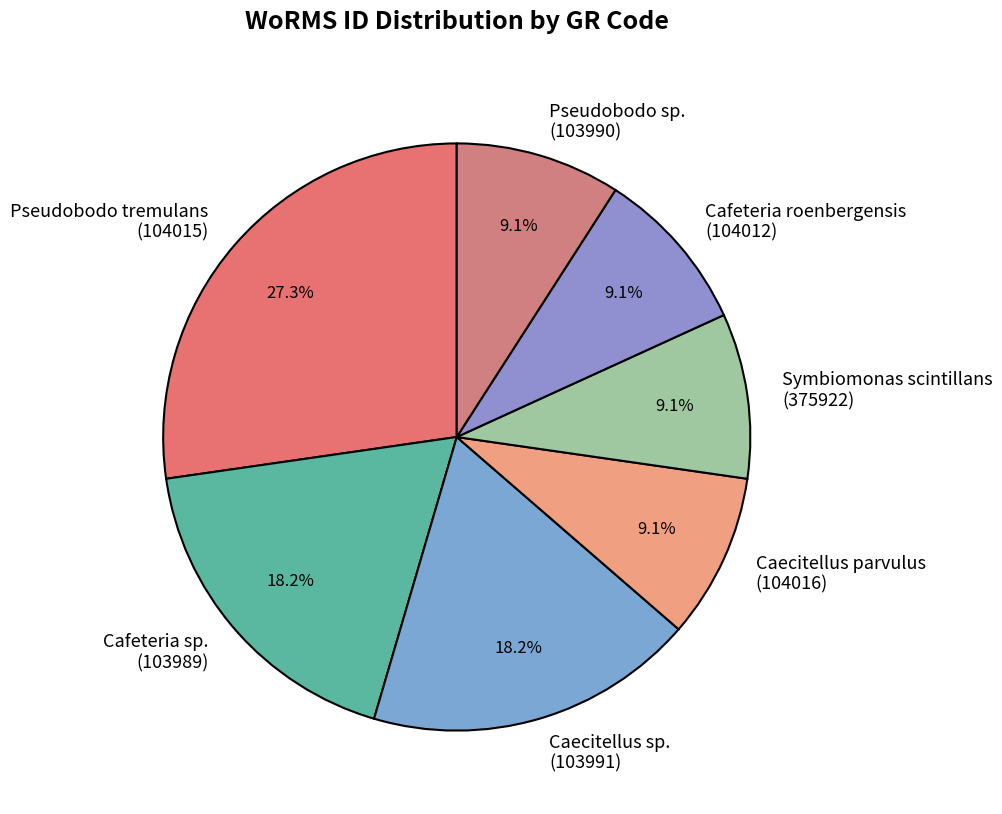

Which slice is the largest?

Pseudobodo tremulans (104015)